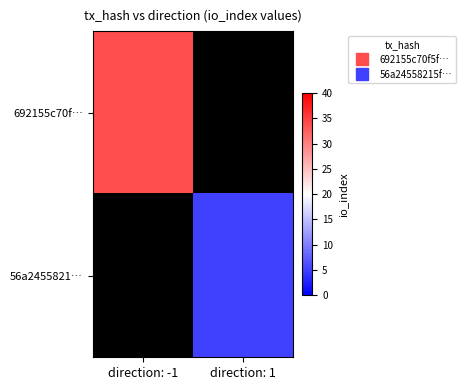

Rank the series at direction: -1 from highest to lowest value.

692155c70f…, 56a2455821…